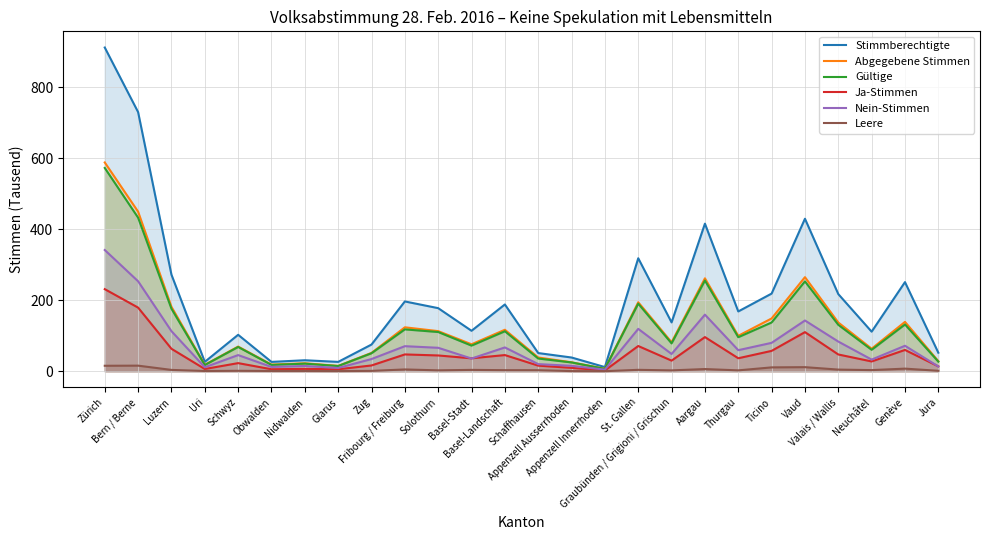

Reading left to right, transcribe all the data shown in this chart.

Stimmberechtigte: Zürich=912.5	Bern / Berne=730.5	Luzern=272.2	Uri=26.4	Schwyz=102.7	Obwalden=26.3	Nidwalden=30.9	Glarus=26.3	Zug=75.2	Fribourg / Freiburg=196.7	Solothurn=177.8	Basel-Stadt=114.0	Basel-Landschaft=188.2	Schaffhausen=51.2	Appenzell Ausserrhoden=38.7	Appenzell Innerrhoden=11.7	St. Gallen=318.4	Graubünden / Grigioni / Grischun=137.6	Aargau=416.0	Thurgau=168.5	Ticino=218.9	Vaud=429.9	Valais / Wallis=217.4	Neuchâtel=111.5	Genève=251.2	Jura=52.2
Abgegebene Stimmen: Zürich=588.5	Bern / Berne=449.8	Luzern=181.6	Uri=18.2	Schwyz=69.5	Obwalden=18.7	Nidwalden=22.5	Glarus=15.0	Zug=51.7	Fribourg / Freiburg=123.8	Solothurn=113.0	Basel-Stadt=76.0	Basel-Landschaft=116.9	Schaffhausen=38.7	Appenzell Ausserrhoden=25.2	Appenzell Innerrhoden=6.9	St. Gallen=194.5	Graubünden / Grigioni / Grischun=81.6	Aargau=261.9	Thurgau=99.9	Ticino=148.7	Vaud=265.2	Valais / Wallis=137.3	Neuchâtel=63.5	Genève=139.1	Jura=28.4
Gültige: Zürich=573.0	Bern / Berne=432.8	Luzern=176.2	Uri=17.4	Schwyz=68.4	Obwalden=17.8	Nidwalden=21.4	Glarus=14.6	Zug=50.6	Fribourg / Freiburg=118.0	Solothurn=110.5	Basel-Stadt=72.2	Basel-Landschaft=112.6	Schaffhausen=35.8	Appenzell Ausserrhoden=24.8	Appenzell Innerrhoden=6.6	St. Gallen=190.5	Graubünden / Grigioni / Grischun=78.4	Aargau=255.7	Thurgau=95.9	Ticino=137.4	Vaud=253.2	Valais / Wallis=130.8	Neuchâtel=60.3	Genève=131.7	Jura=27.1
Ja-Stimmen: Zürich=231.4	Bern / Berne=179.3	Luzern=63.3	Uri=6.2	Schwyz=22.8	Obwalden=5.6	Nidwalden=6.6	Glarus=5.5	Zug=16.3	Fribourg / Freiburg=47.3	Solothurn=44.4	Basel-Stadt=36.4	Basel-Landschaft=45.5	Schaffhausen=15.7	Appenzell Ausserrhoden=9.5	Appenzell Innerrhoden=2.2	St. Gallen=71.1	Graubünden / Grigioni / Grischun=29.9	Aargau=96.2	Thurgau=36.5	Ticino=57.4	Vaud=110.2	Valais / Wallis=47.2	Neuchâtel=27.5	Genève=60.0	Jura=13.7
Nein-Stimmen: Zürich=341.7	Bern / Berne=253.5	Luzern=112.9	Uri=11.2	Schwyz=45.5	Obwalden=12.2	Nidwalden=14.8	Glarus=9.1	Zug=34.4	Fribourg / Freiburg=70.6	Solothurn=66.1	Basel-Stadt=35.8	Basel-Landschaft=67.1	Schaffhausen=20.0	Appenzell Ausserrhoden=15.2	Appenzell Innerrhoden=4.5	St. Gallen=119.4	Graubünden / Grigioni / Grischun=48.6	Aargau=159.5	Thurgau=59.3	Ticino=80.0	Vaud=143.0	Valais / Wallis=83.6	Neuchâtel=32.8	Genève=71.7	Jura=13.4
Leere: Zürich=15.4	Bern / Berne=15.7	Luzern=3.7	Uri=0.6	Schwyz=1.1	Obwalden=0.7	Nidwalden=0.7	Glarus=0.4	Zug=1.0	Fribourg / Freiburg=5.0	Solothurn=2.5	Basel-Stadt=3.8	Basel-Landschaft=3.0	Schaffhausen=2.9	Appenzell Ausserrhoden=0.4	Appenzell Innerrhoden=0.1	St. Gallen=3.9	Graubünden / Grigioni / Grischun=2.4	Aargau=6.1	Thurgau=2.4	Ticino=10.8	Vaud=11.4	Valais / Wallis=4.6	Neuchâtel=3.2	Genève=7.3	Jura=1.2